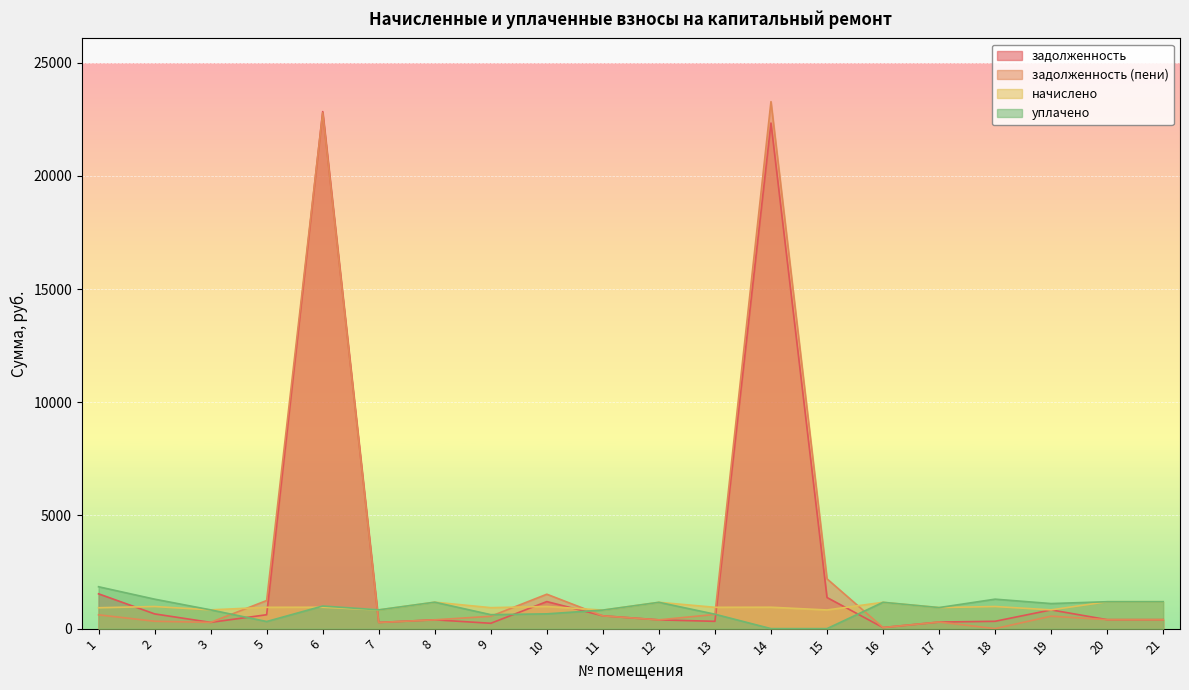

What is the difference between the highest and lowest values at 20?

793.3